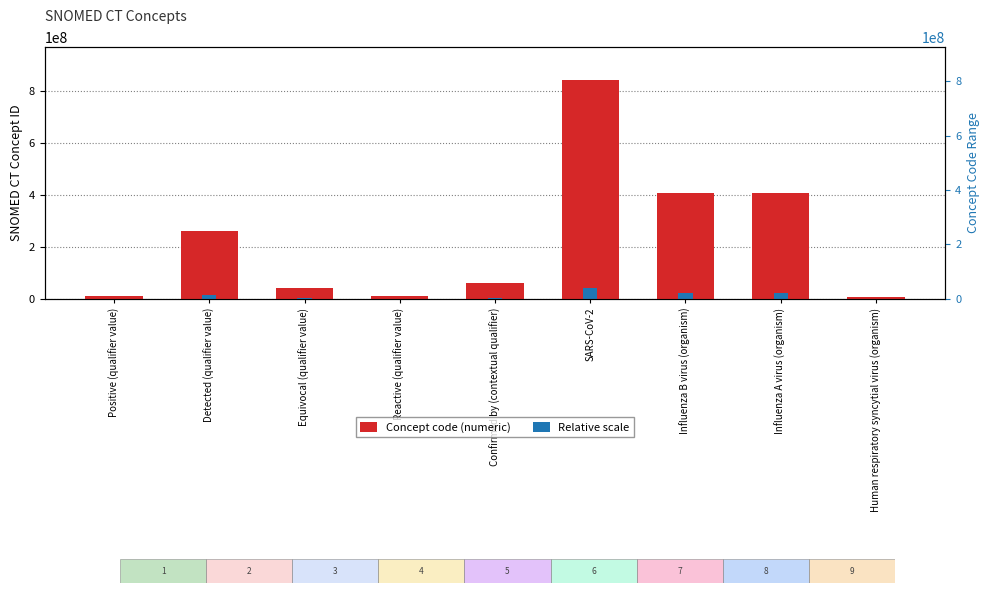

True or false: Relative scale has a value of 1352190.7 at Equivocal (qualifier value).

False